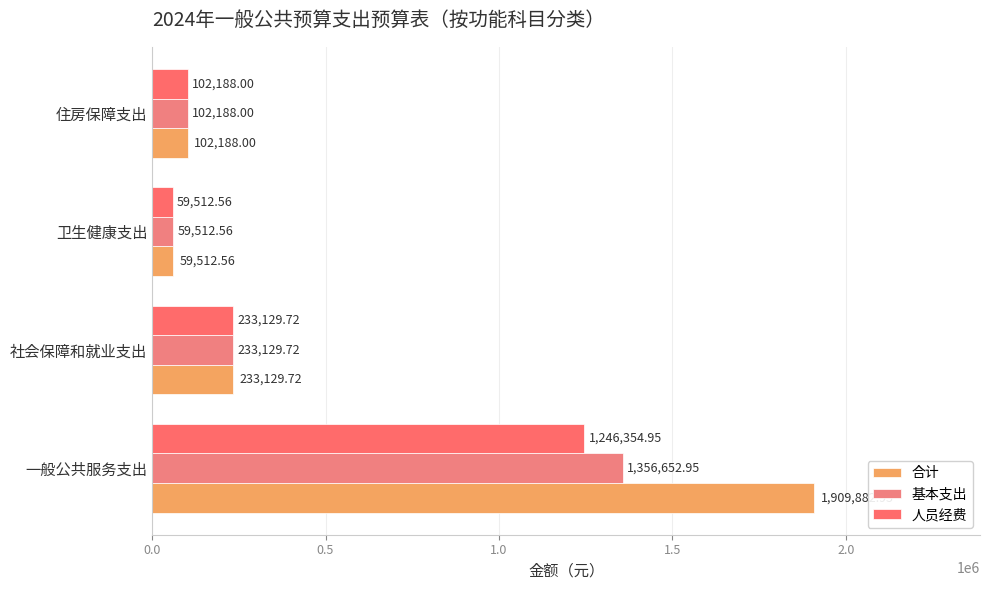

What is the difference between the maximum and minimum values in the 合计 series?

1850370.4